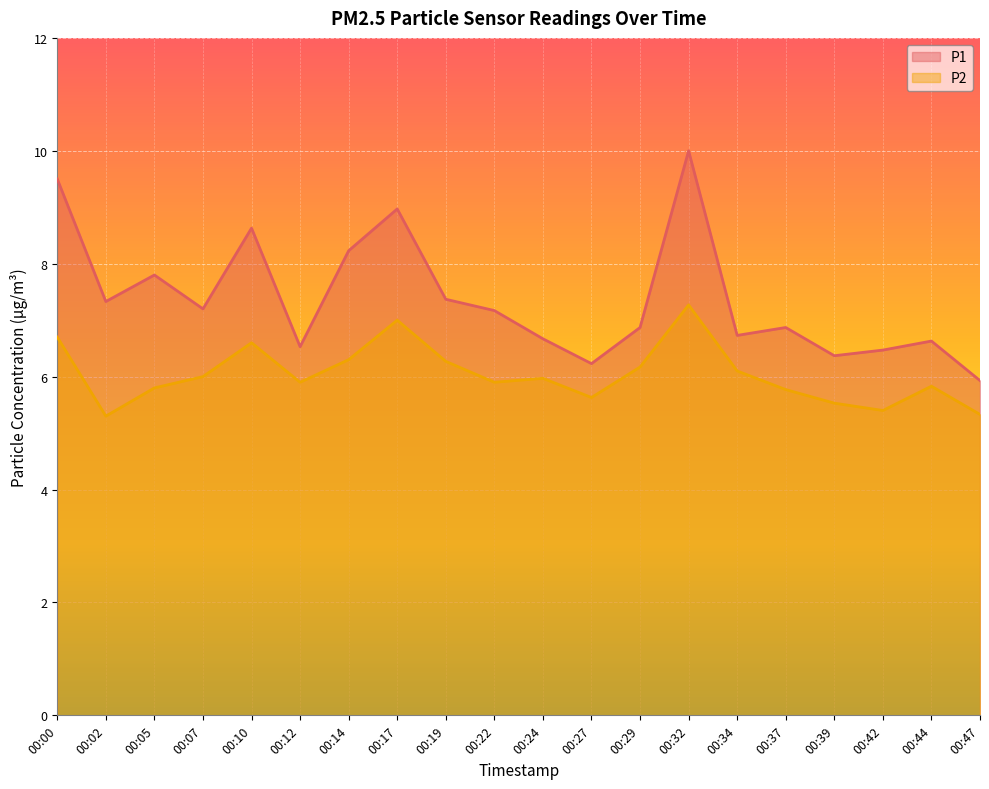

Which series has the largest range (max minus min)?

P1